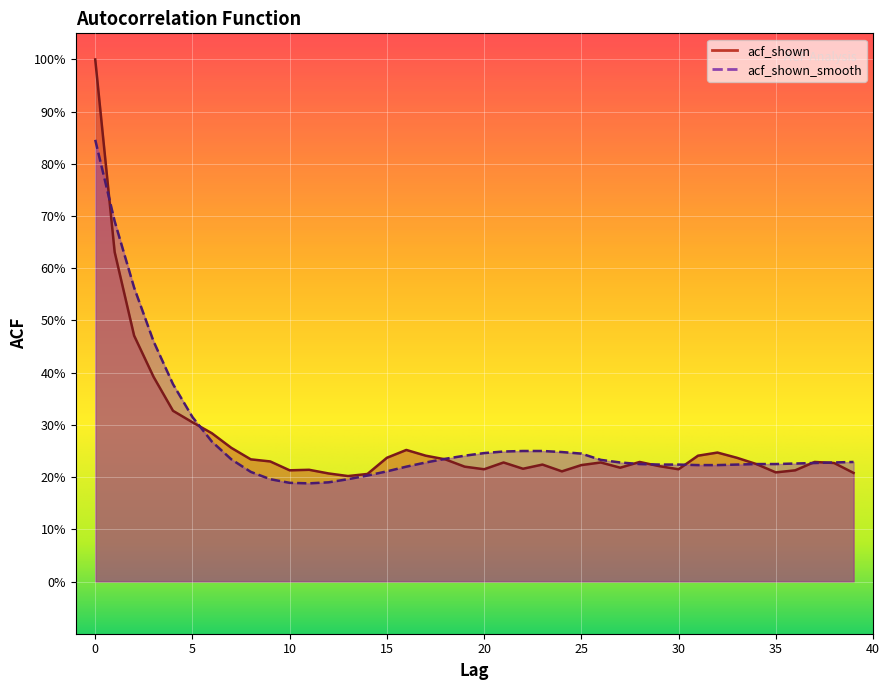

The value of acf_shown_smooth at 14 is 0.2. True or false?

True